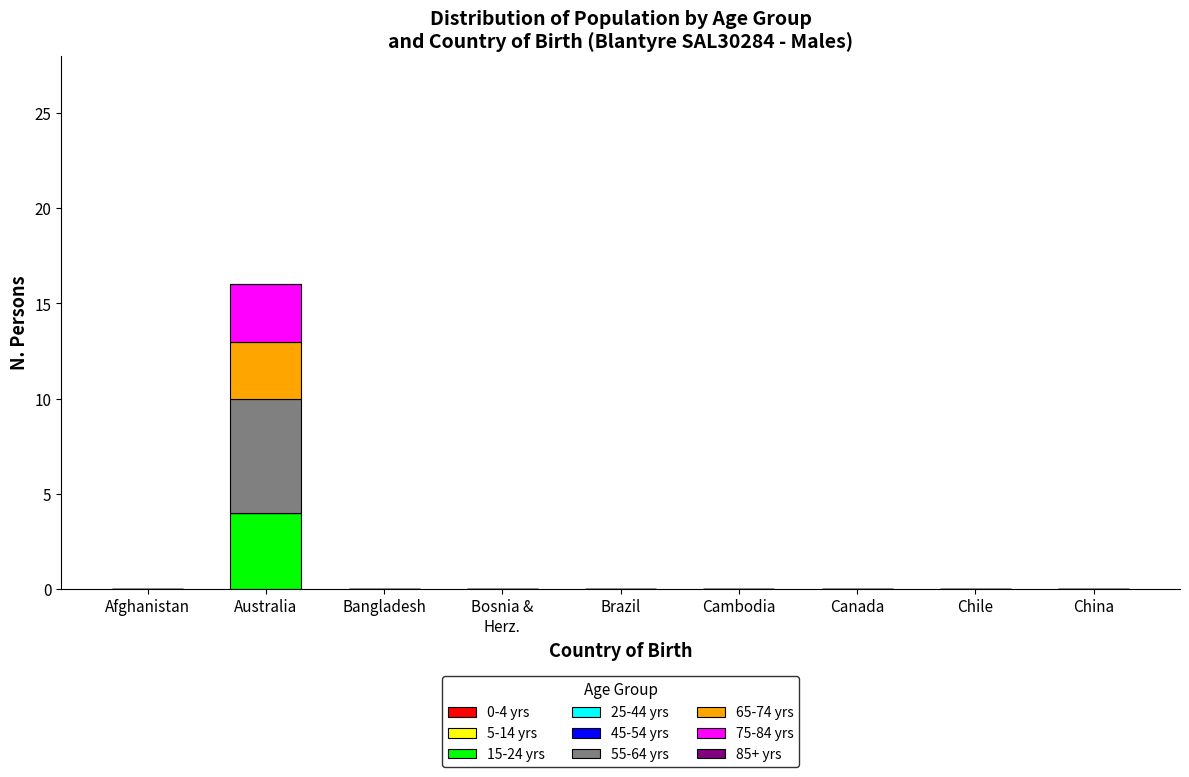

What is the sum of the 15-24 yrs values at Brazil and Australia?

4